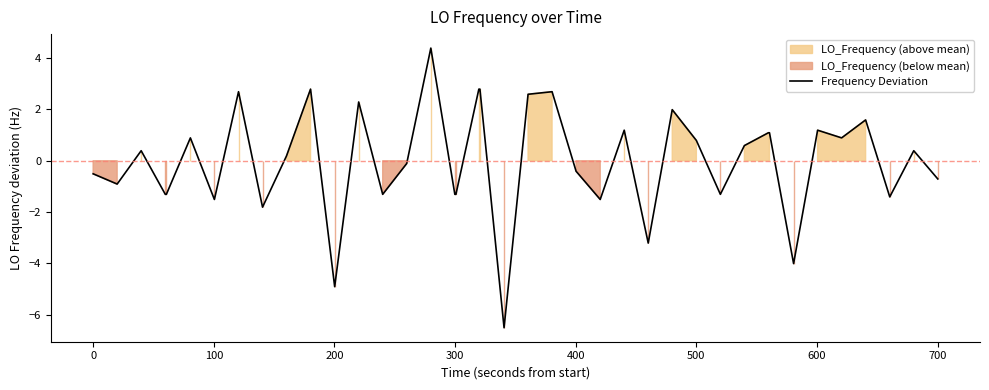

What is the highest value of the Frequency Deviation series?

4.4